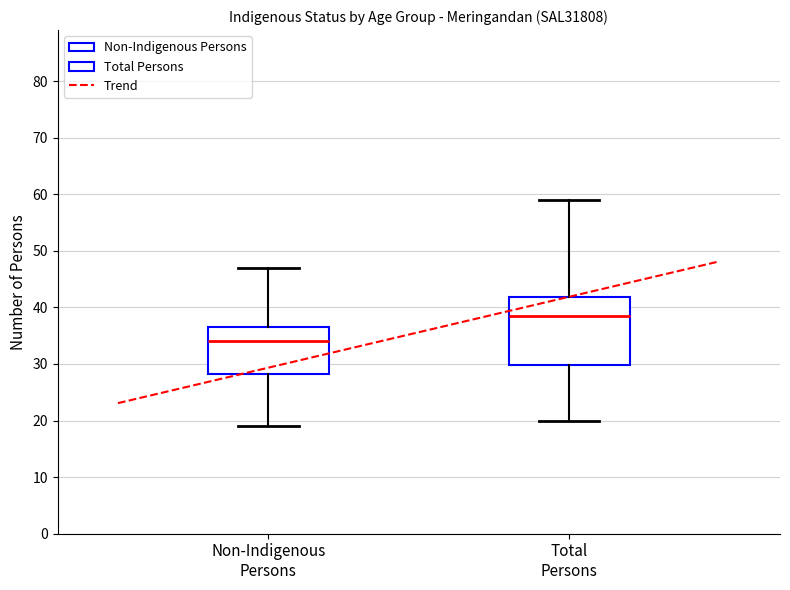

Where is the upper edge of the box for Non-Indigenous Persons on the y-axis? The values are not printed on the chart, so give them approximately, as read against the axis.

37